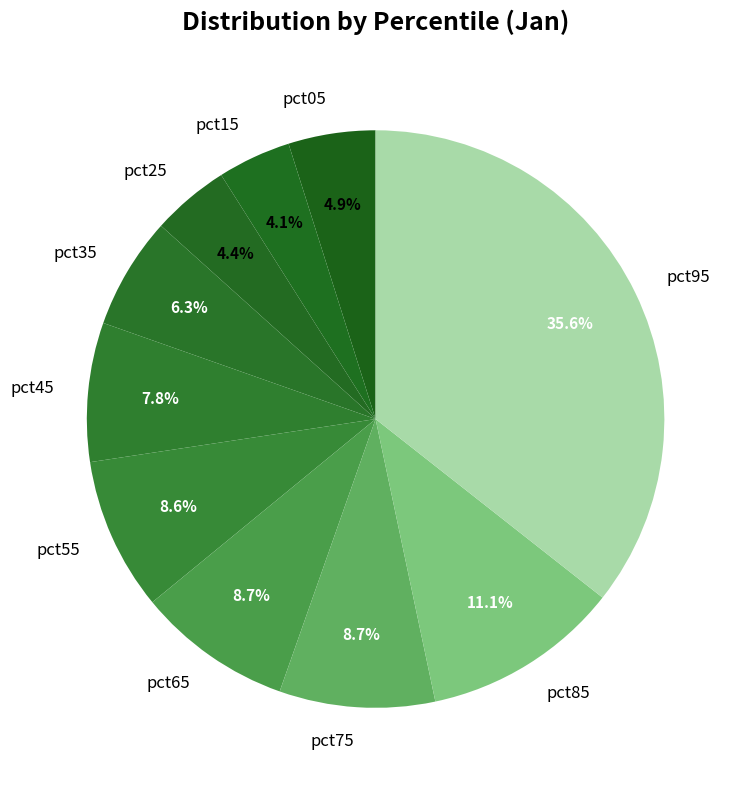

To the nearest percent, what percentage of the pie is pct95?

36%